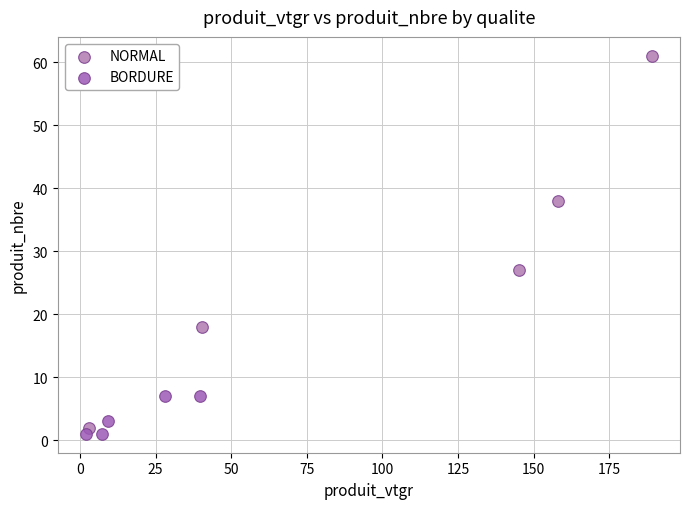

Which series reaches the maximum Y coordinate?

NORMAL